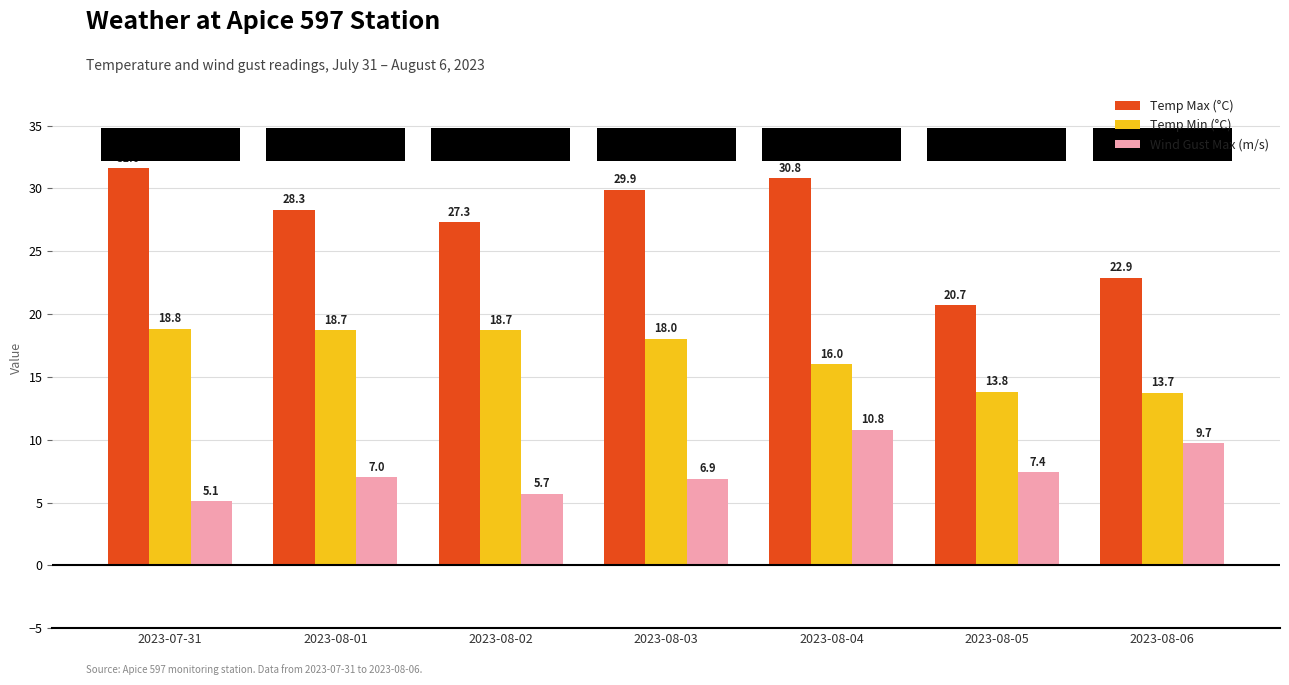

At how many categories does at least one series exceed 7?

7